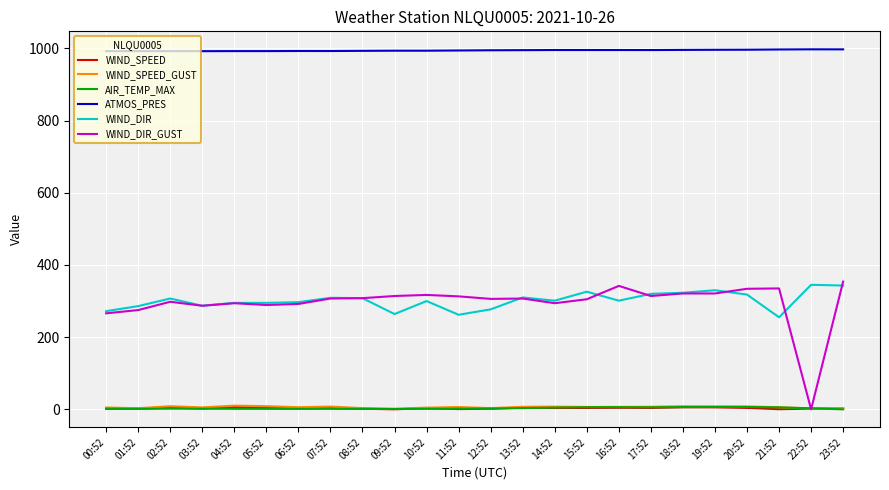

After their last crossing, which series has the higher values: WIND_DIR_GUST or WIND_SPEED?

WIND_DIR_GUST